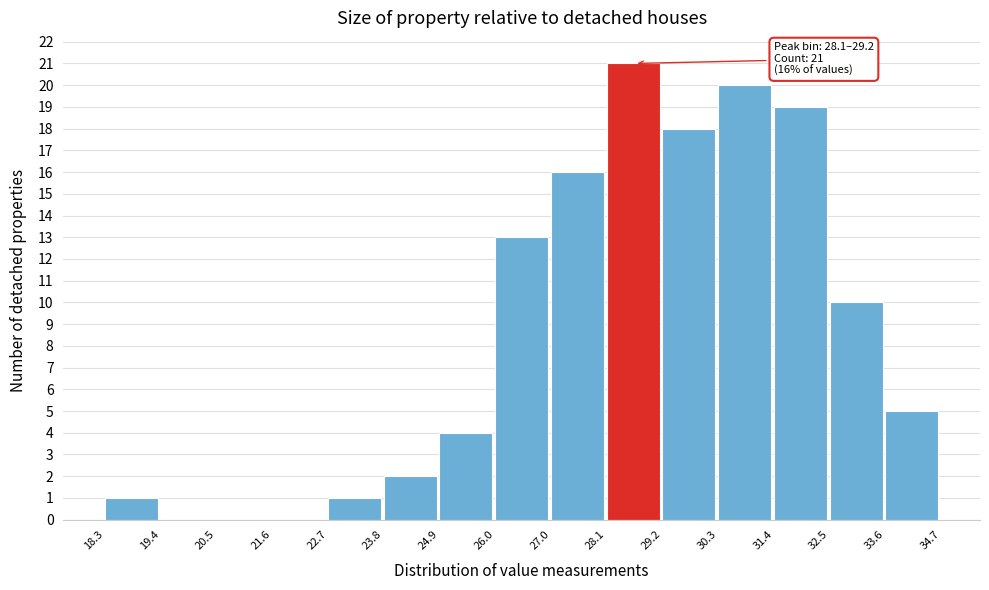

Which range on the x-axis has the tallest bar?

28.1 to 29.2